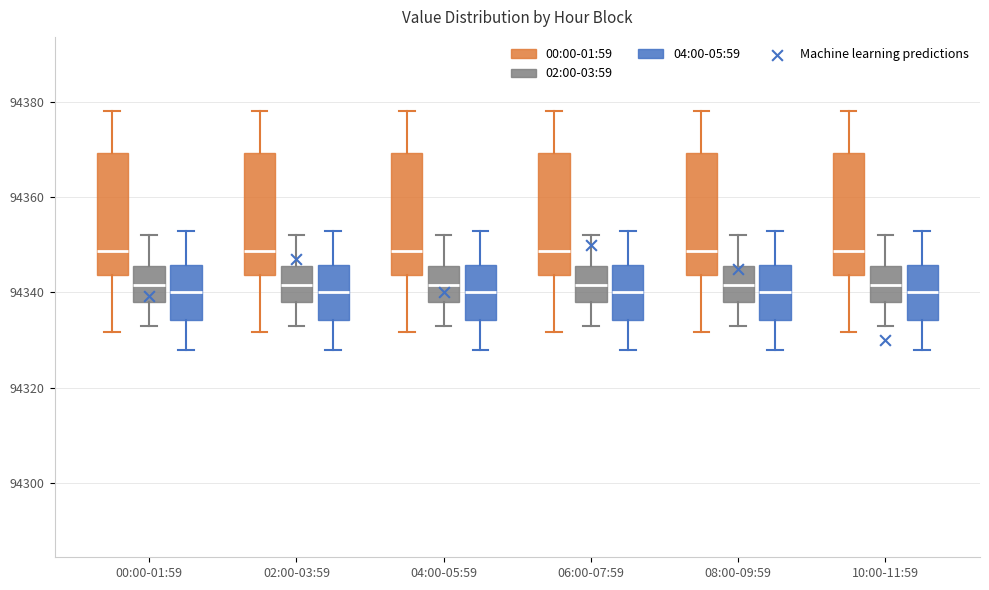

Where is the lower edge of the box for 06:00-07:59 (04:00-05:59) on the y-axis? The values are not printed on the chart, so give them approximately, as read against the axis.

94334